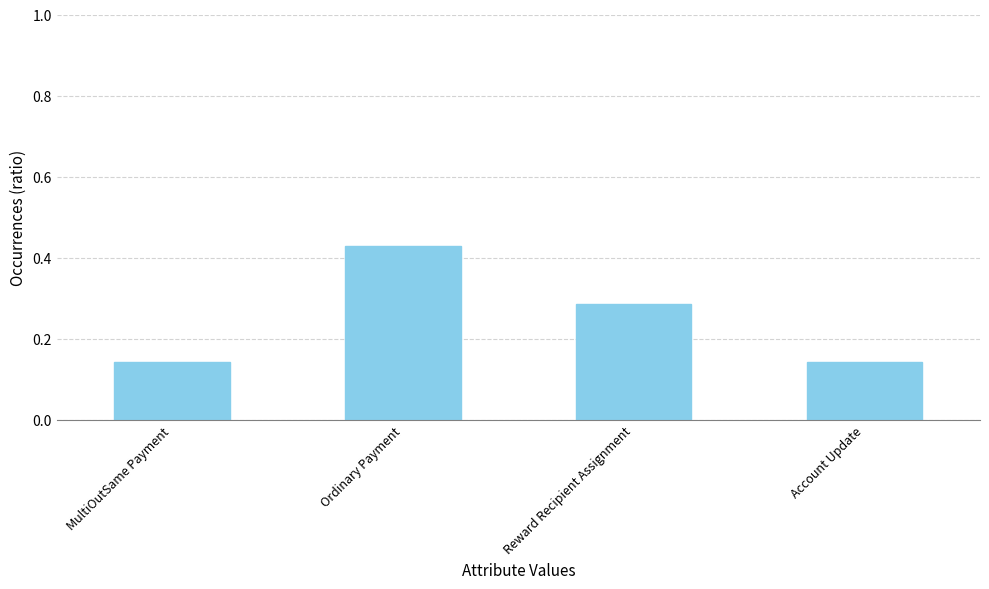

Which category has the highest value across all series?

Ordinary Payment